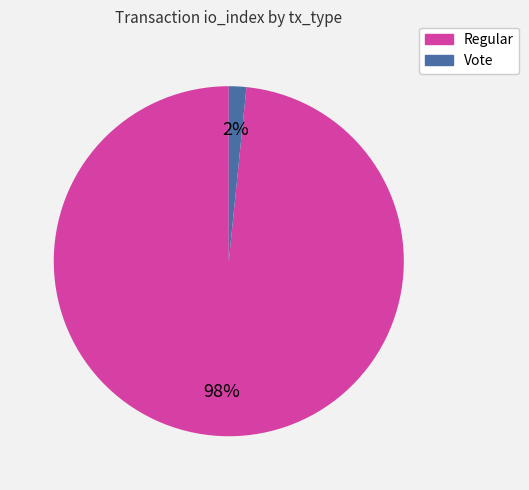

Which has a higher value, Vote or Regular?

Regular